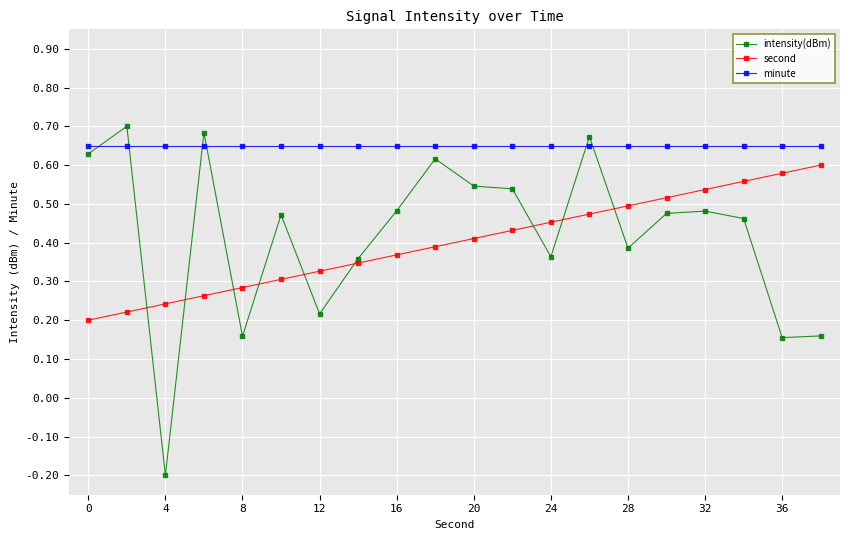

Which series has the largest total across all categories?

minute